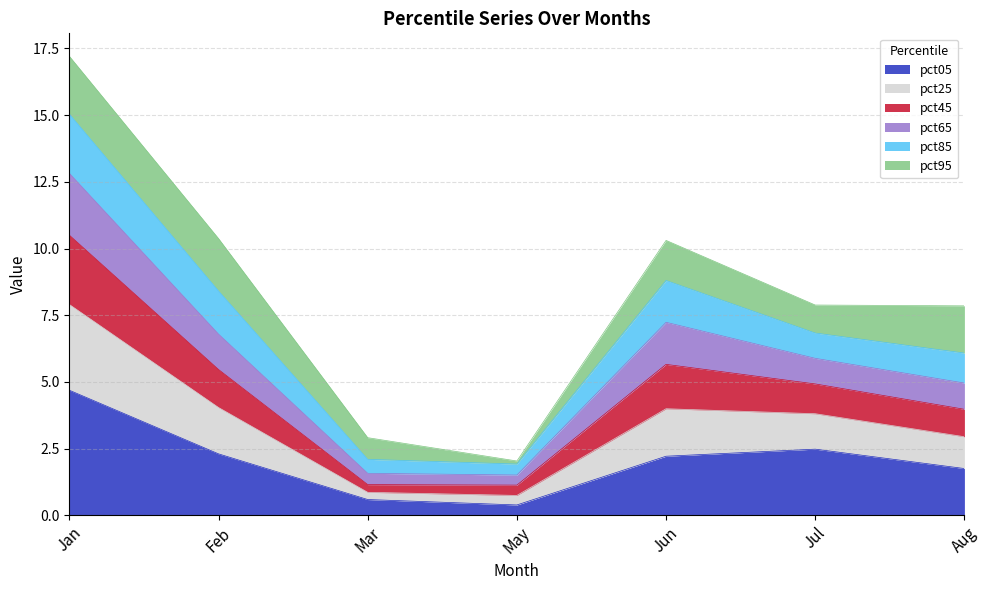

The pct65 series shows 5.1 at Mar. True or false?

False